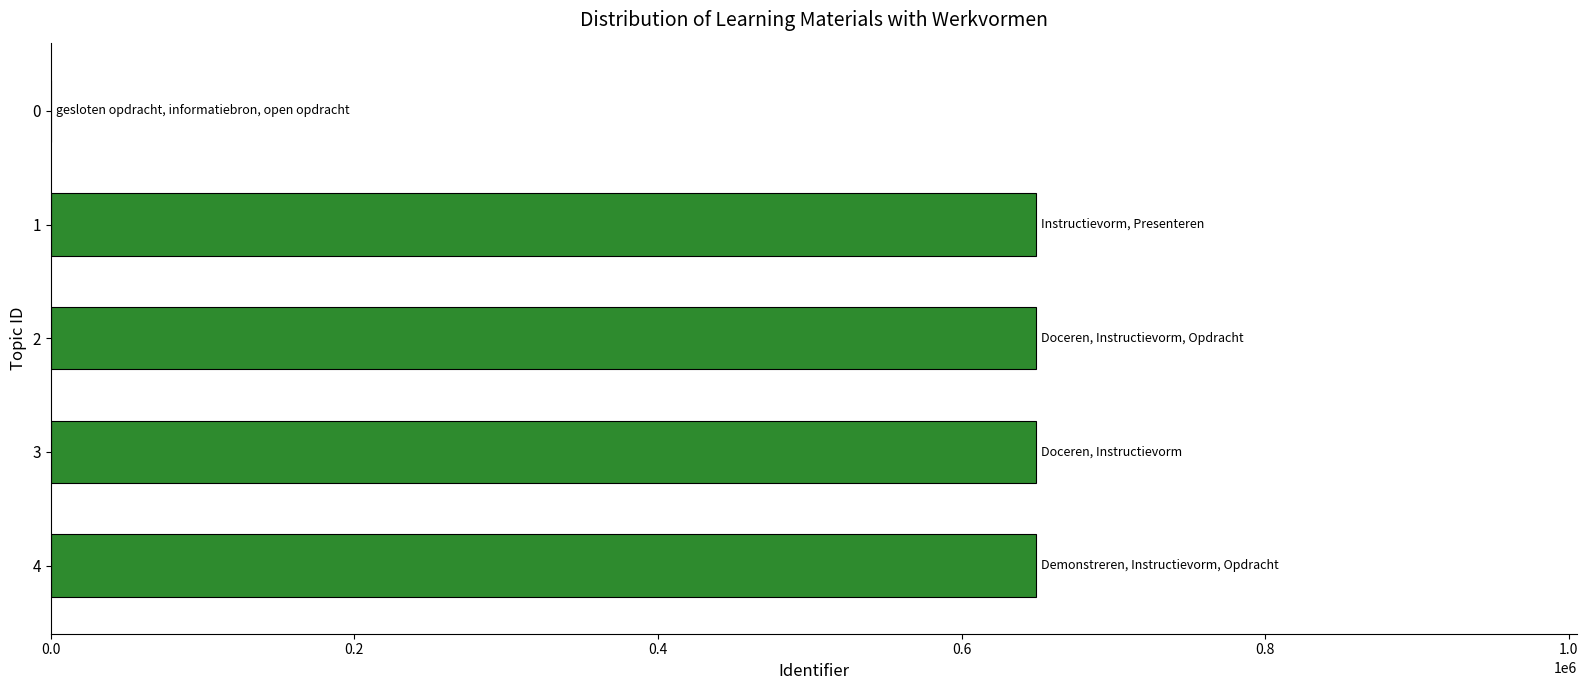

What is the sum of all values?

2595576